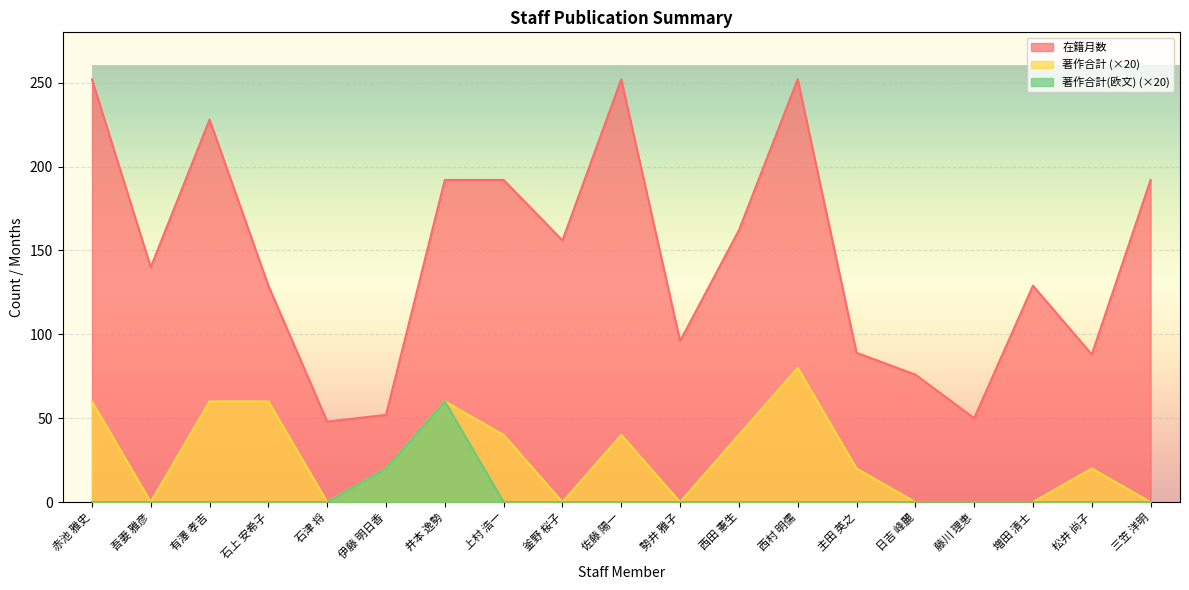

True or false: 在籍月数 and 著作合計(欧文) intersect in this chart.

False